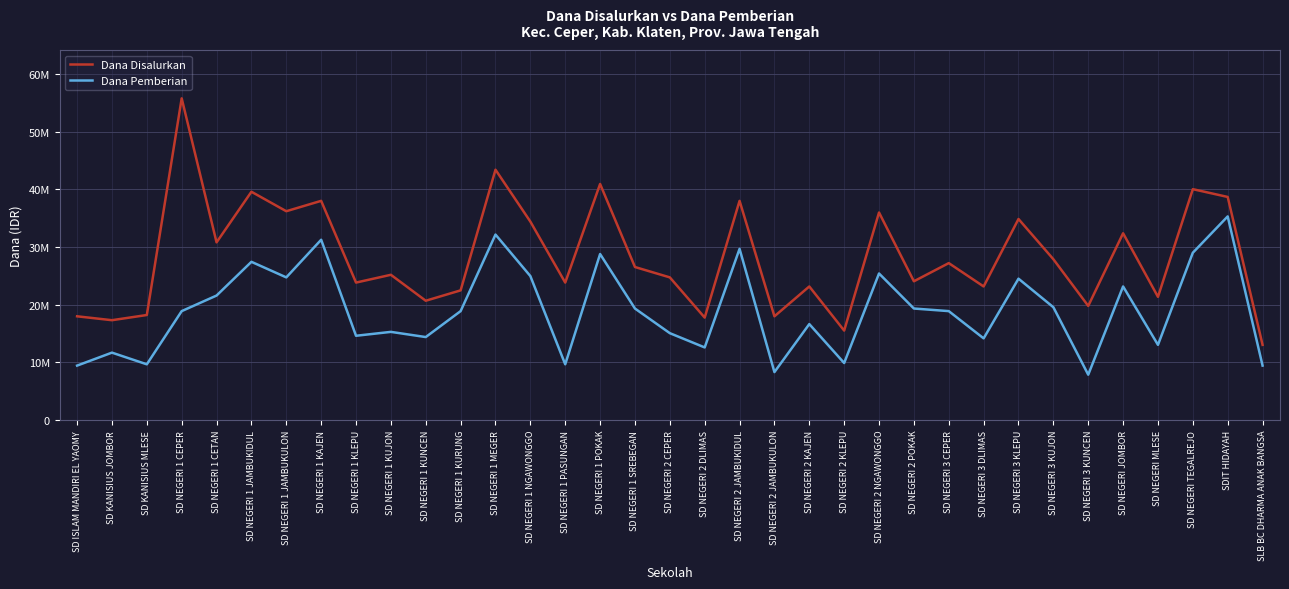

True or false: Dana Pemberian and Dana Disalurkan intersect in this chart.

False